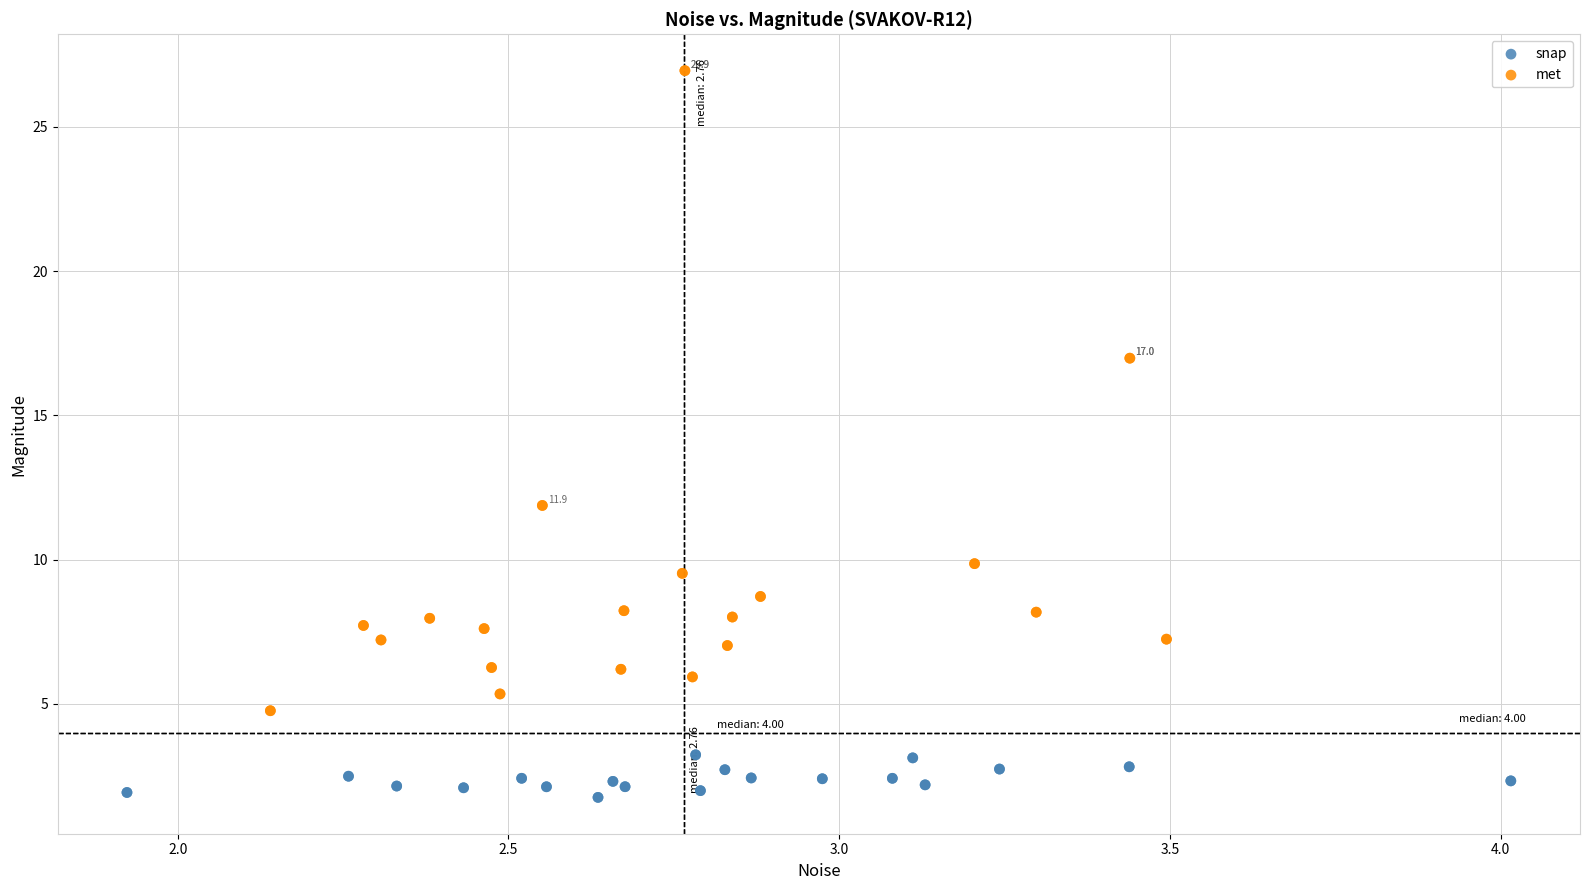

Which series reaches the maximum Y coordinate?

met